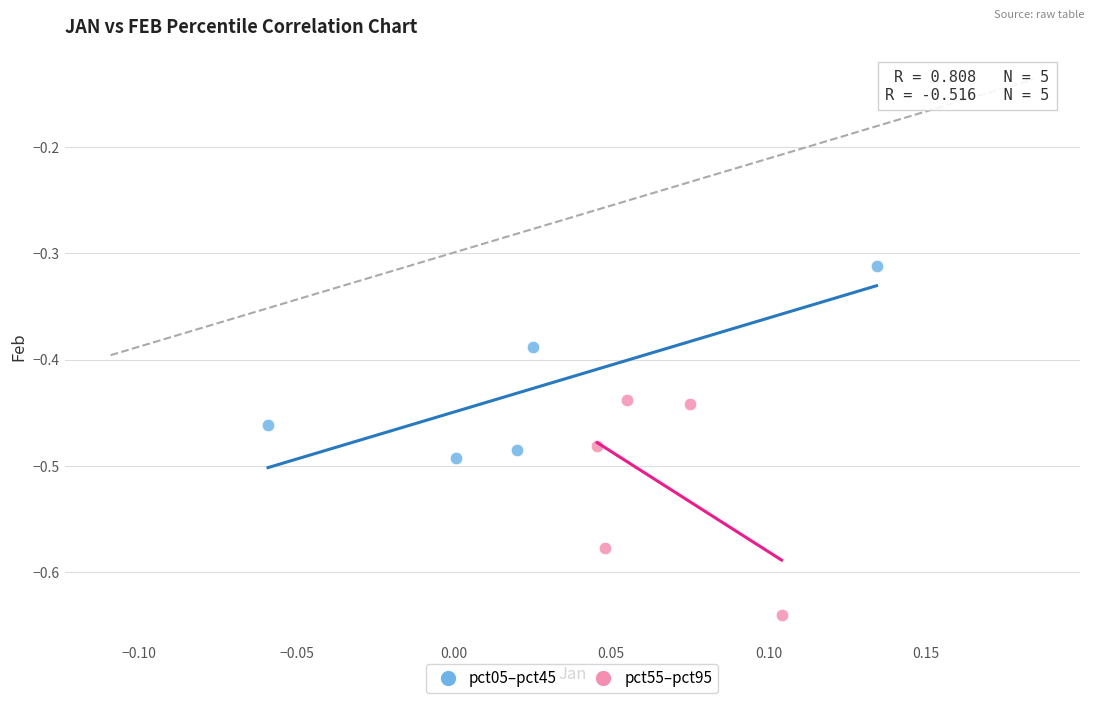

Which series contains the highest Y value?

pct05–pct45